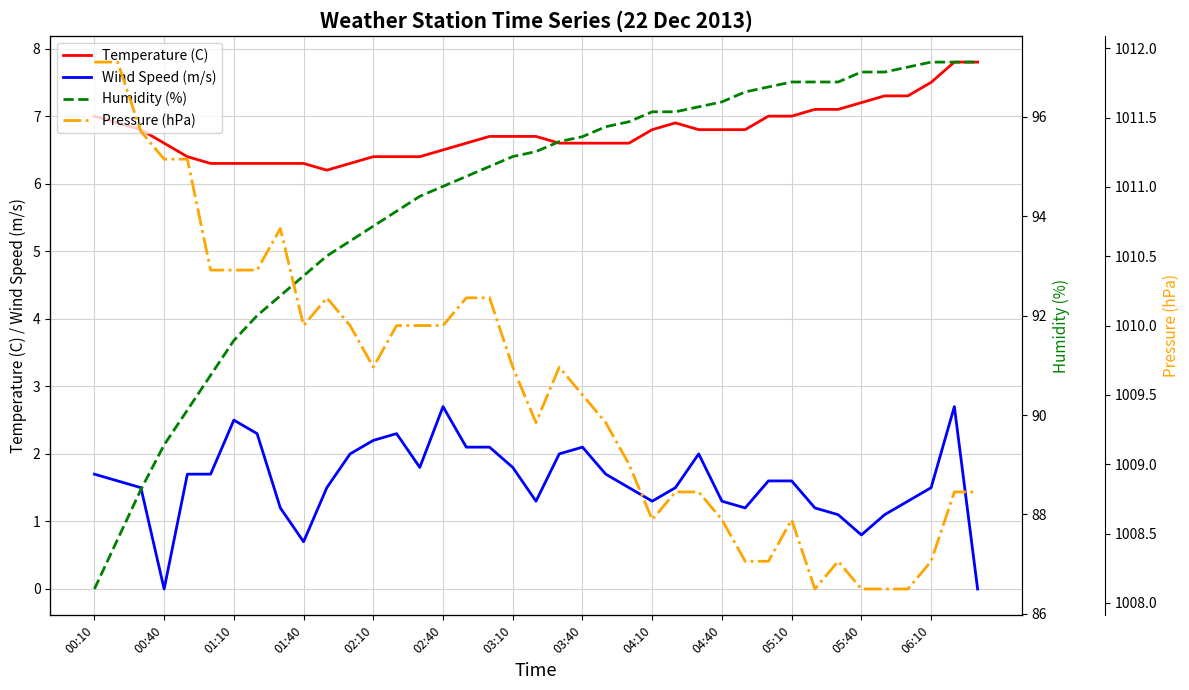

True or false: Wind Speed (m/s) and Temperature (C) intersect in this chart.

False